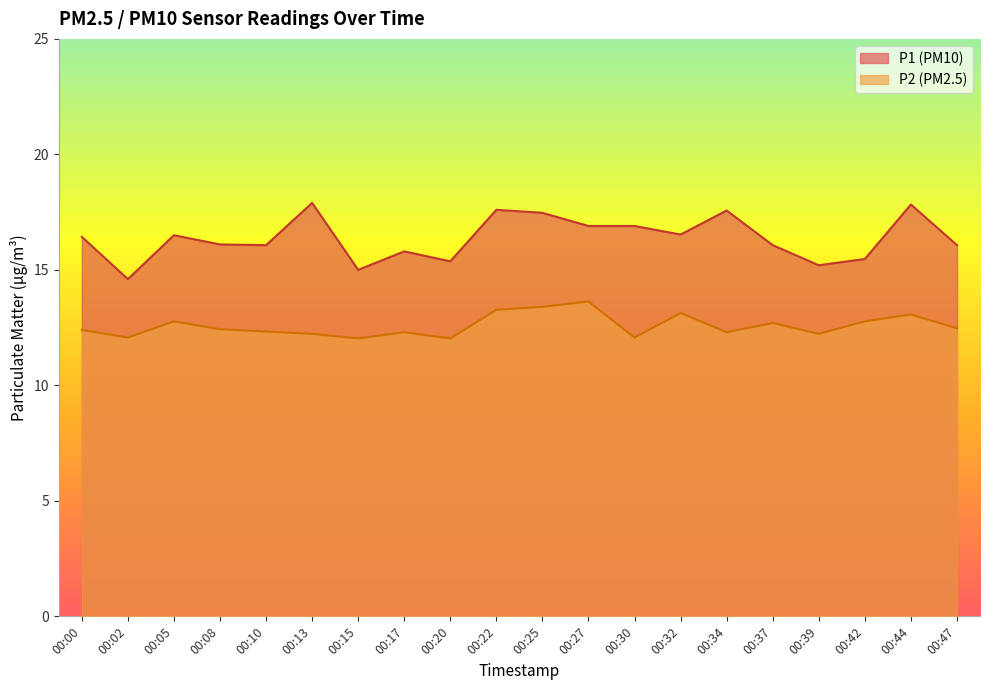

Rank the categories by P2 value from lowest to highest.

00:15, 00:20, 00:02, 00:30, 00:13, 00:39, 00:17, 00:34, 00:10, 00:00, 00:08, 00:47, 00:37, 00:05, 00:42, 00:44, 00:32, 00:22, 00:25, 00:27